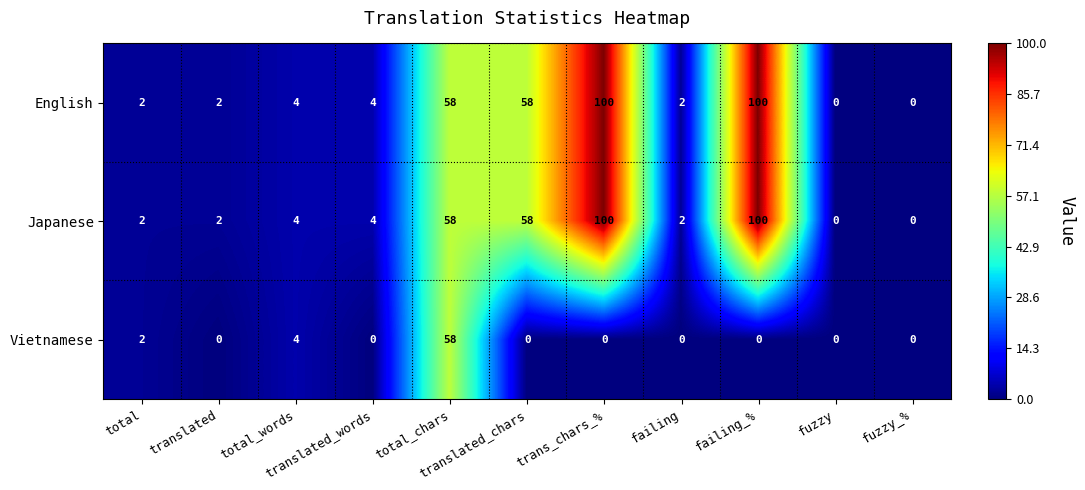

At how many categories does at least one series exceed 17?

4